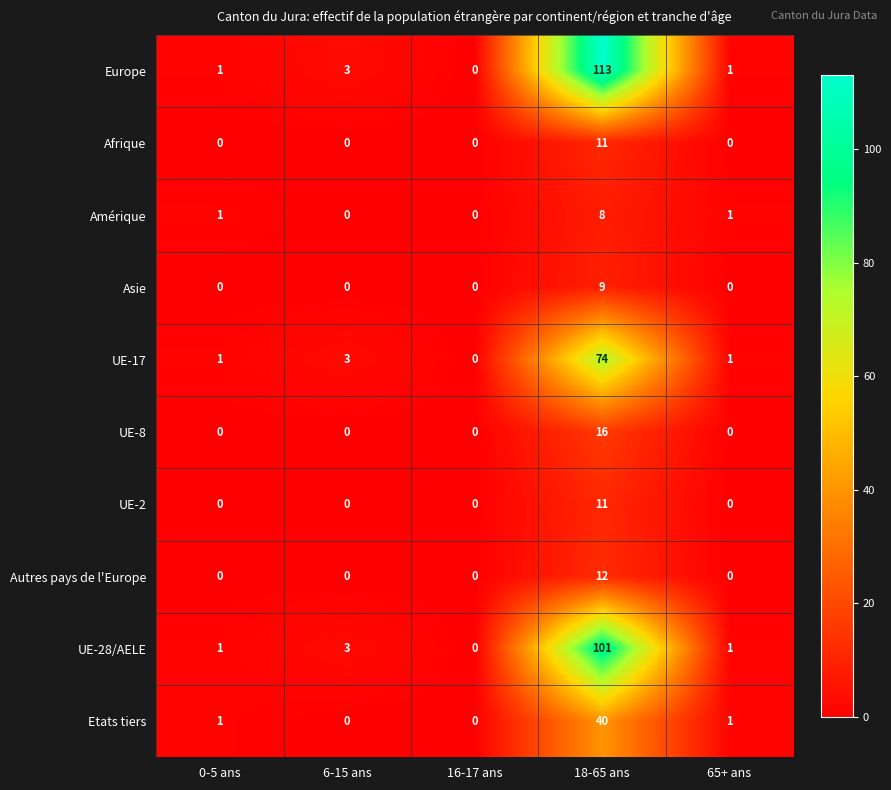

Which series has the widest spread of values?

Europe